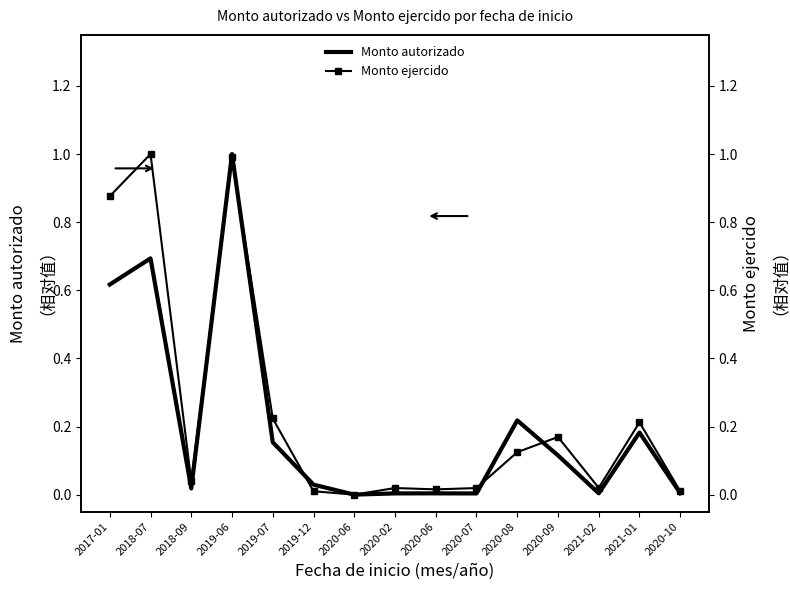

True or false: Monto ejercido and Monto autorizado intersect in this chart.

True